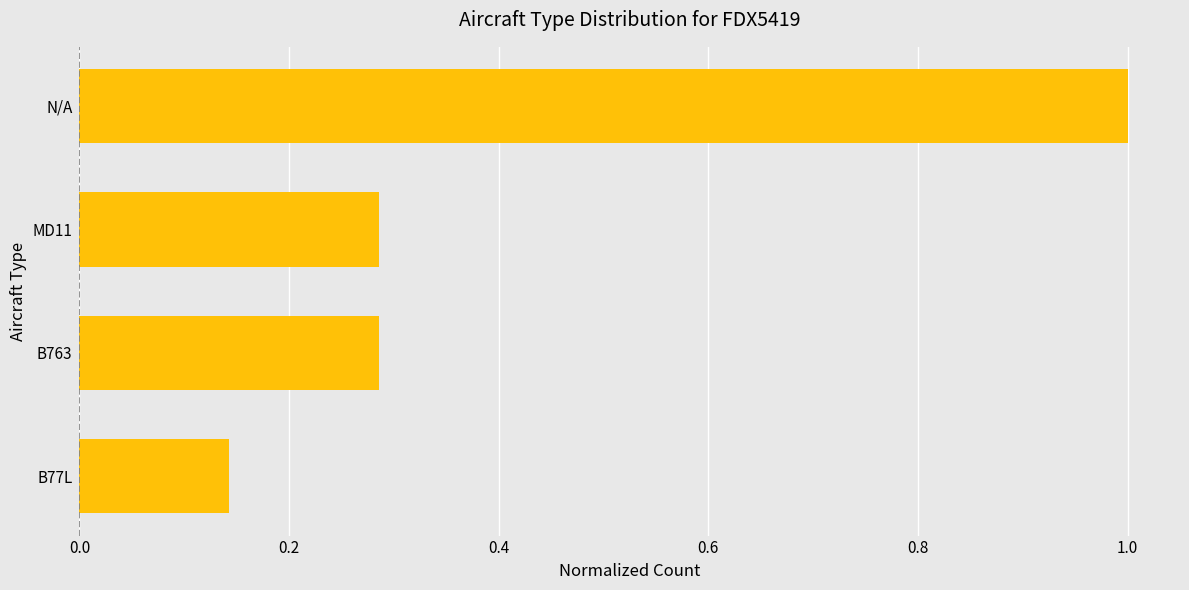

What is the difference between the maximum and minimum values?

0.9